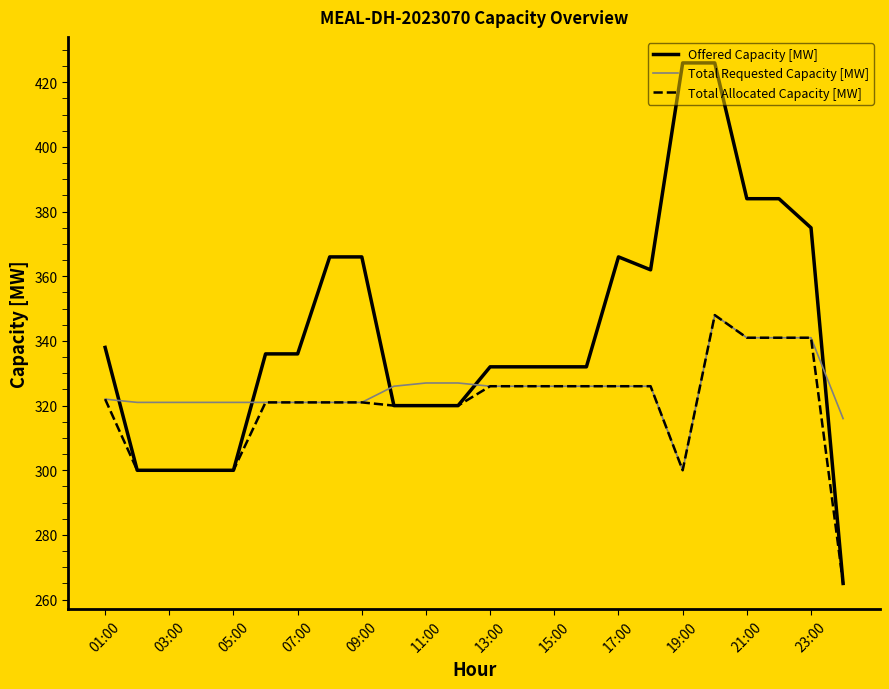

List the series in order of their overall mean, highest first.

Offered Capacity [MW], Total Requested Capacity [MW], Total Allocated Capacity [MW]